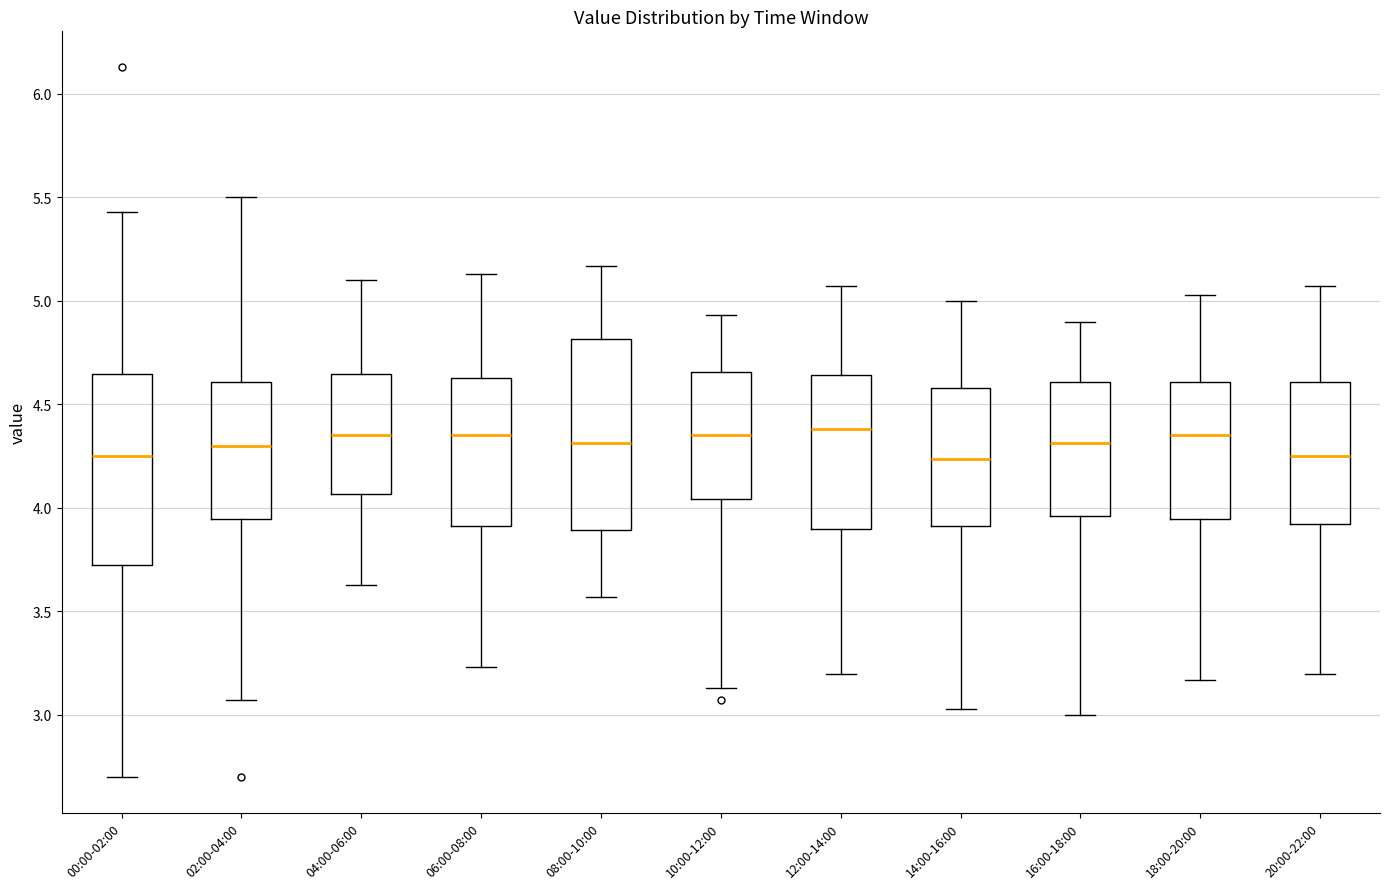

Reading left to right, transcribe this box plot: for each box, give where its median line is, the range the box spans, and where its two whiskers end, as read against the y-axis. The values are not printed on the chart, so give them approximately, as read against the axis.

00:00-02:00: median 4.25, box 3.75 to 4.65, whiskers 2.70 to 5.45
02:00-04:00: median 4.30, box 3.95 to 4.60, whiskers 3.05 to 5.50
04:00-06:00: median 4.35, box 4.05 to 4.65, whiskers 3.65 to 5.10
06:00-08:00: median 4.35, box 3.90 to 4.65, whiskers 3.25 to 5.15
08:00-10:00: median 4.30, box 3.90 to 4.80, whiskers 3.55 to 5.15
10:00-12:00: median 4.35, box 4.05 to 4.65, whiskers 3.15 to 4.95
12:00-14:00: median 4.40, box 3.90 to 4.65, whiskers 3.20 to 5.05
14:00-16:00: median 4.25, box 3.90 to 4.60, whiskers 3.05 to 5.00
16:00-18:00: median 4.30, box 3.95 to 4.60, whiskers 3.00 to 4.90
18:00-20:00: median 4.35, box 3.95 to 4.60, whiskers 3.15 to 5.05
20:00-22:00: median 4.25, box 3.90 to 4.60, whiskers 3.20 to 5.05